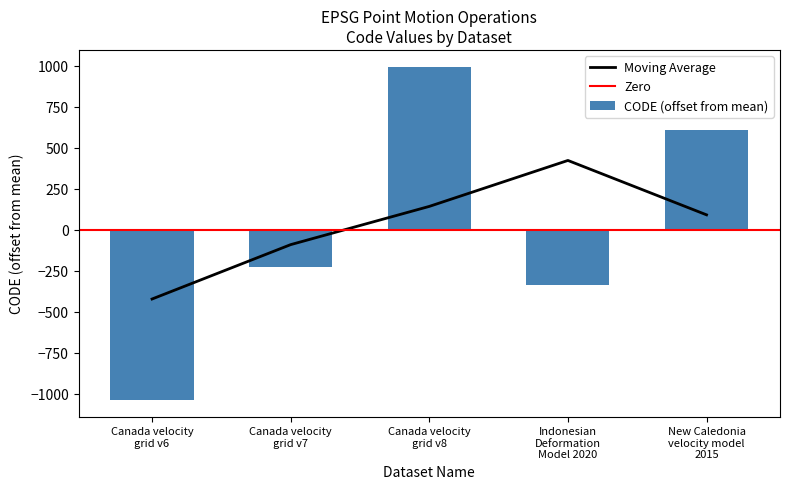

Rank the categories by value from lowest to highest.

Canada velocity
grid v6, Indonesian
Deformation
Model 2020, Canada velocity
grid v7, New Caledonia
velocity model
2015, Canada velocity
grid v8